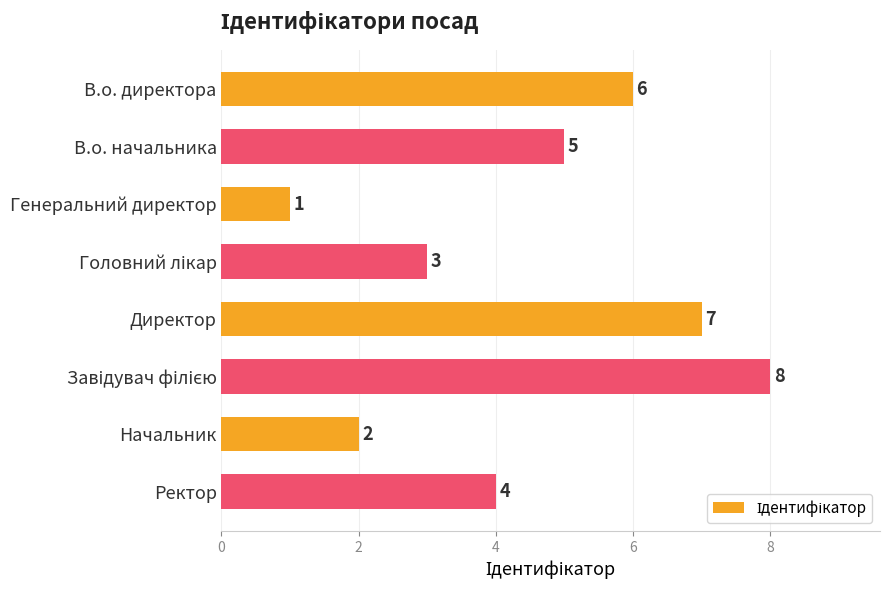

Is it true that the value at Ректор is 4?

True